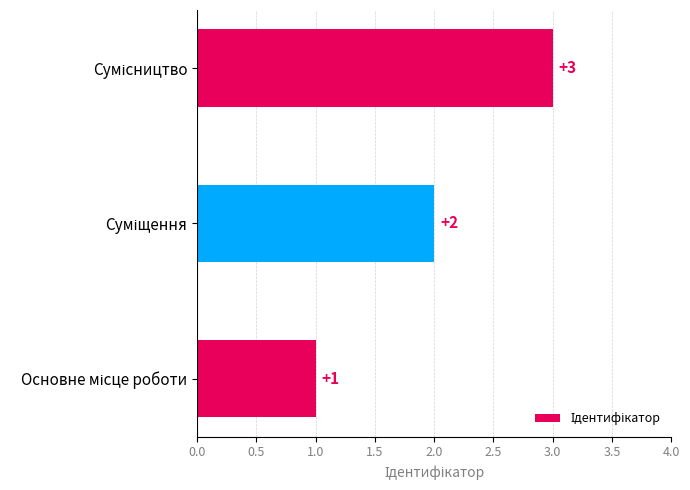

What is the sum of all values?

6